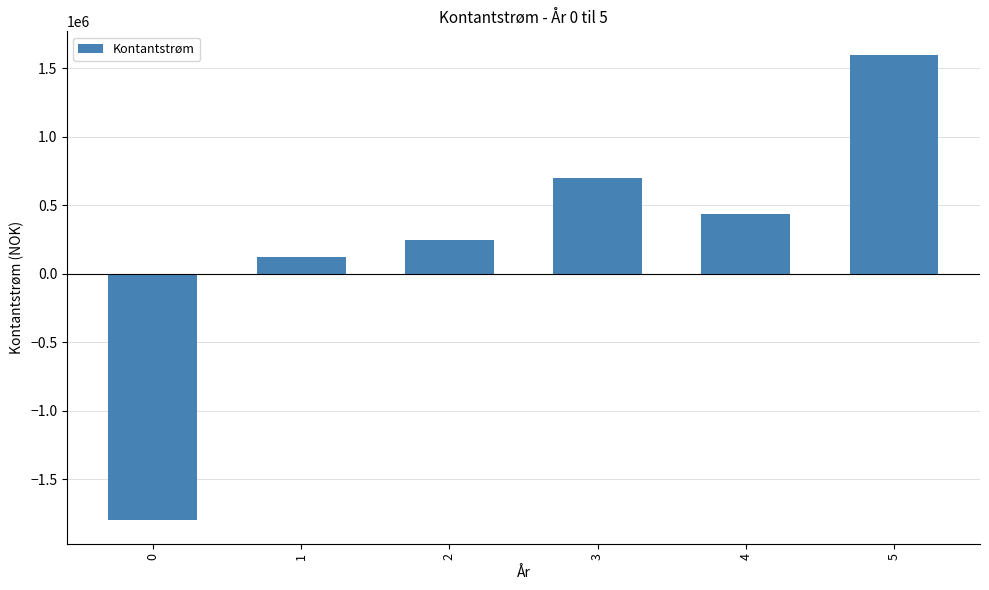

What is the difference between the maximum and second lowest values?

1480000